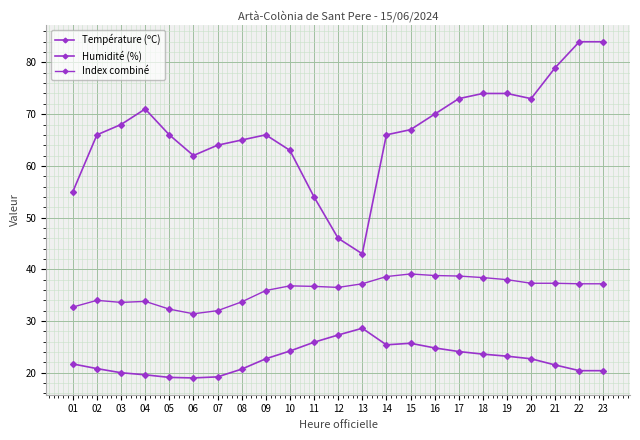

Reading left to right, extract all data points from this chart.

Température (ºC): 21.7	20.8	20.0	19.6	19.1	19.0	19.2	20.7	22.7	24.2	25.9	27.3	28.6	25.4	25.7	24.8	24.1	23.6	23.2	22.7	21.5	20.4	20.4
Humidité (%): 55.0	66.0	68.0	71.0	66.0	62.0	64.0	65.0	66.0	63.0	54.0	46.0	43.0	66.0	67.0	70.0	73.0	74.0	74.0	73.0	79.0	84.0	84.0
Index combiné: 32.7	34.0	33.6	33.8	32.3	31.4	32.0	33.7	35.9	36.8	36.7	36.5	37.2	38.6	39.1	38.8	38.7	38.4	38.0	37.3	37.3	37.2	37.2